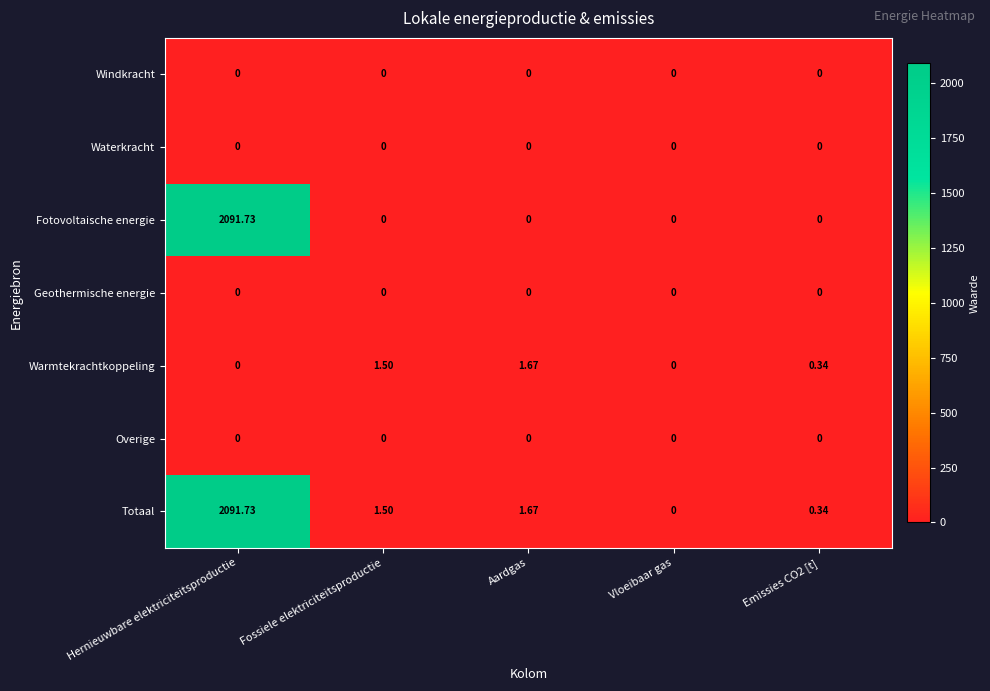

How many distinct data groups are displayed?

7